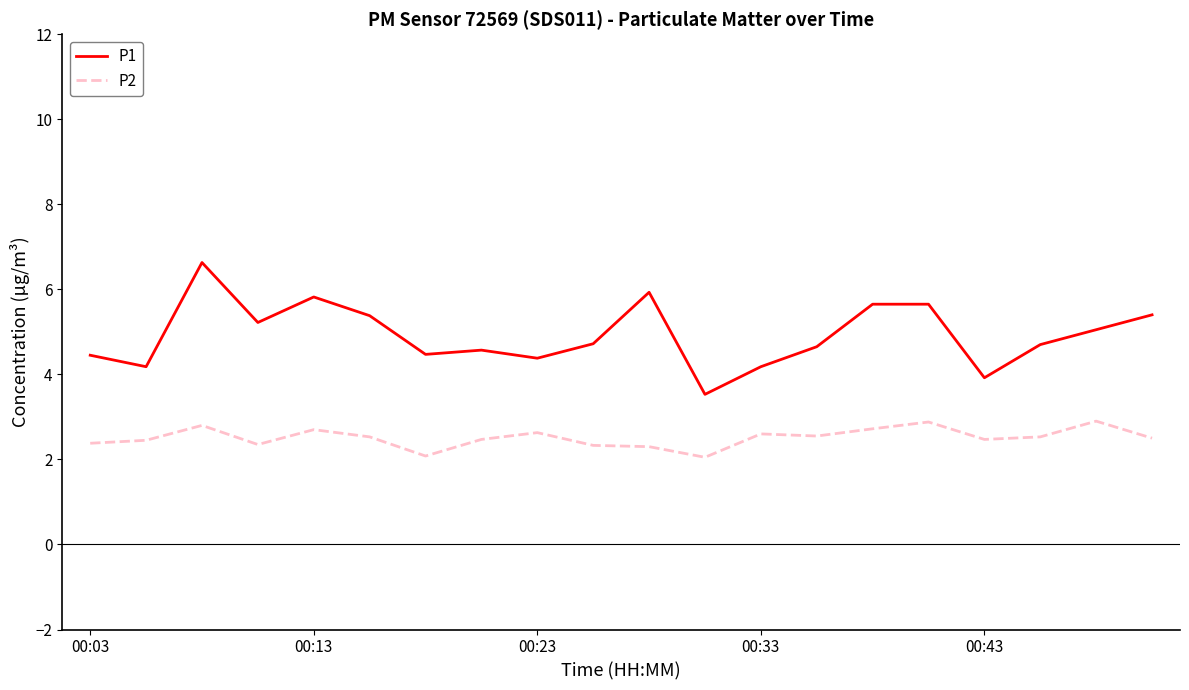

True or false: P1 and P2 intersect in this chart.

False